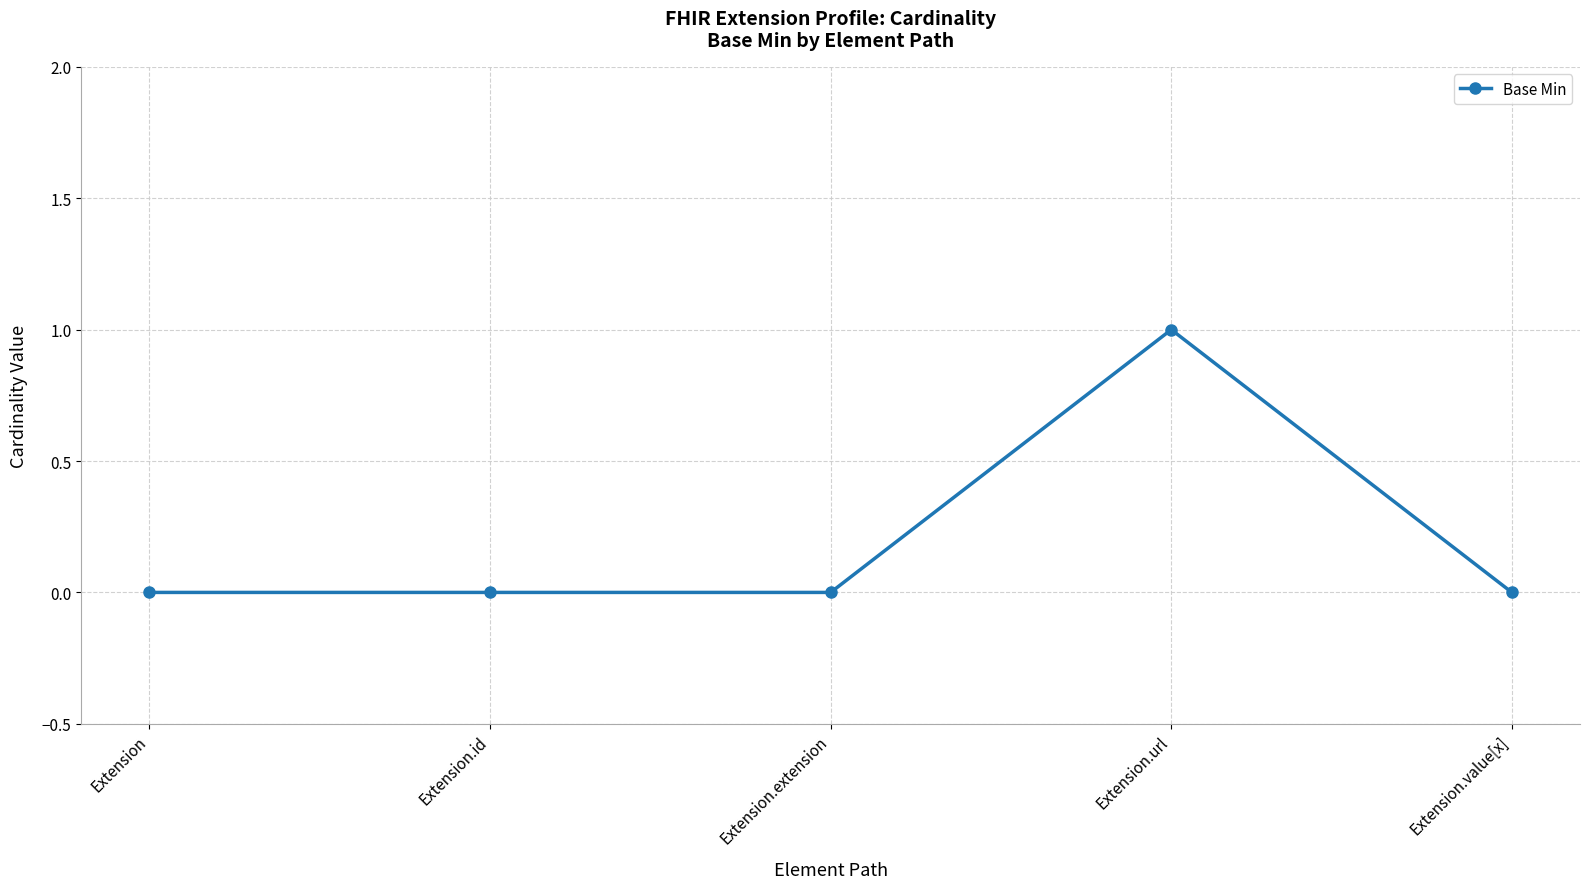

Which category has the highest value across all series?

Extension.url